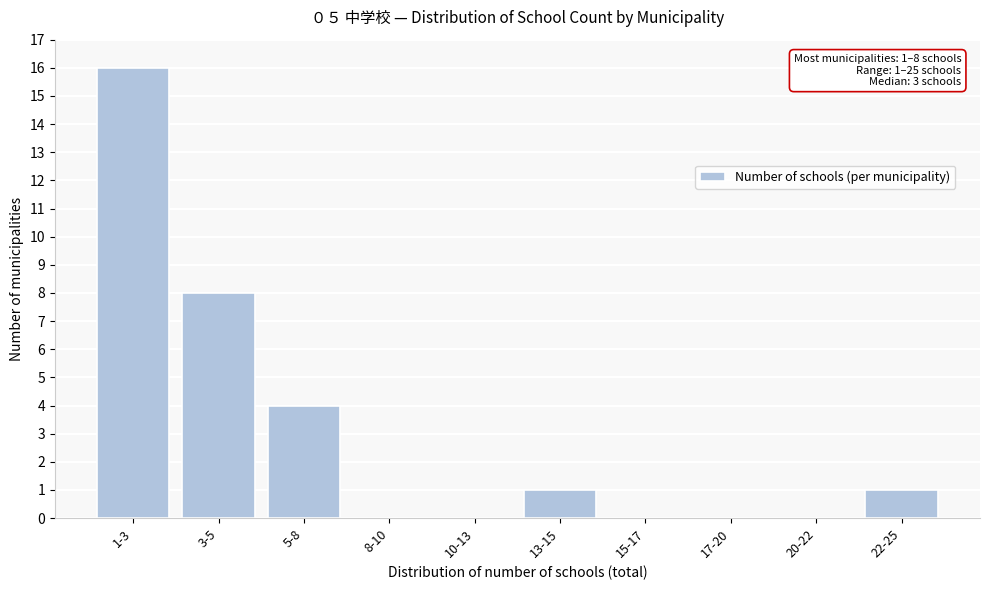

Reading left to right, list all the values displayed in this chart.

1-3=16	3-5=8	5-8=4	8-10=0	10-13=0	13-15=1	15-17=0	17-20=0	20-22=0	22-25=1